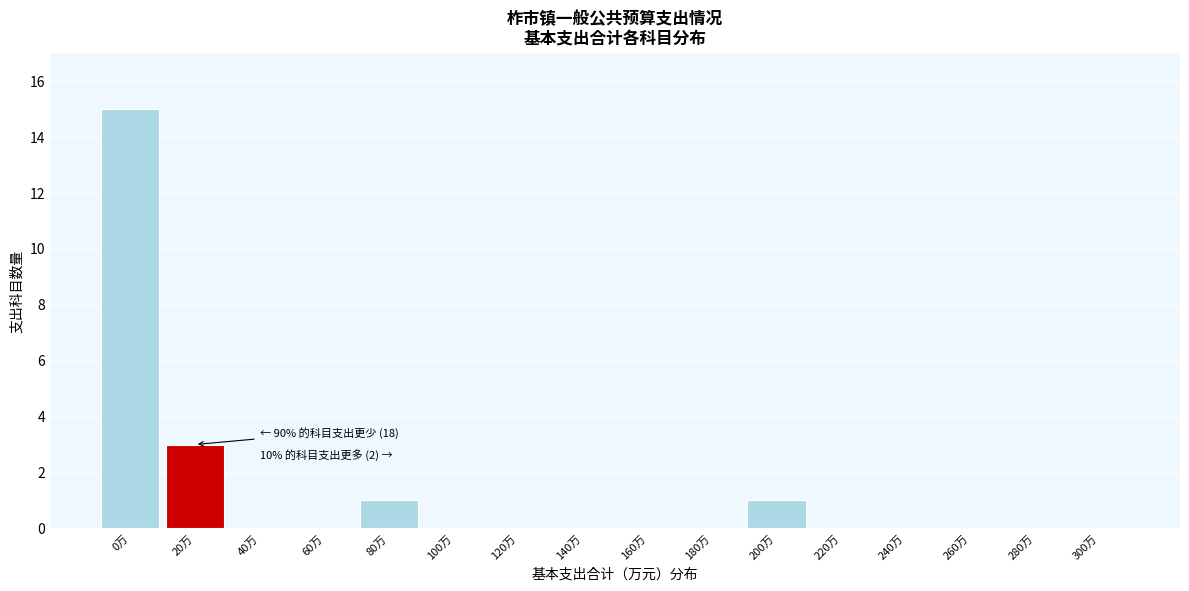

Reading right to left, what are all the values shown in this chart?

300万=0	280万=0	260万=0	240万=0	220万=0	200万=1	180万=0	160万=0	140万=0	120万=0	100万=0	80万=1	60万=0	40万=0	20万=3	0万=15